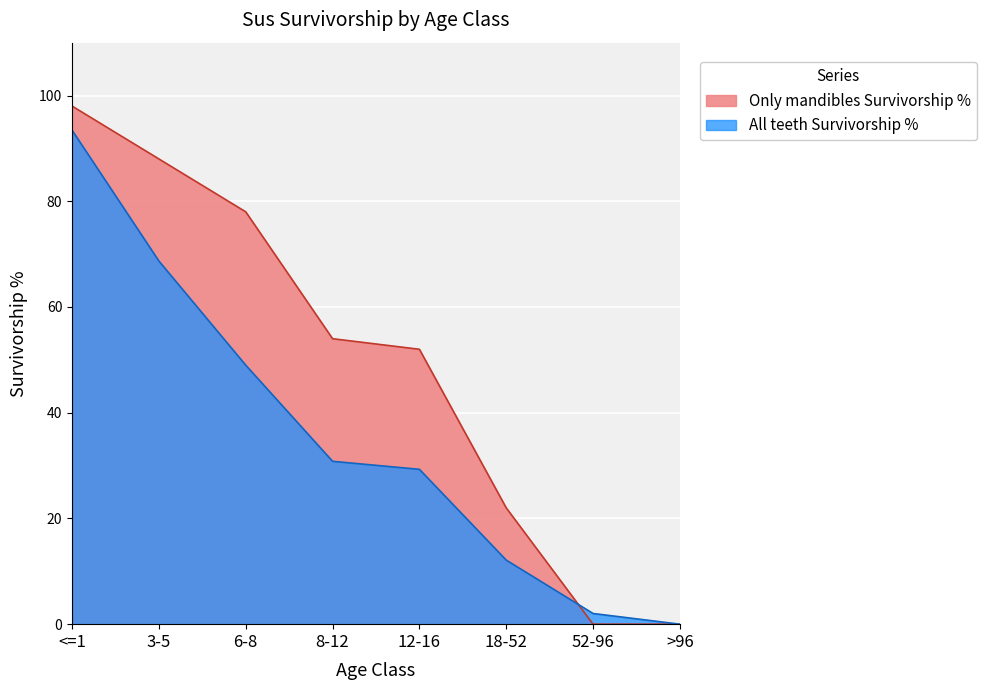

How many lines are shown in the chart?

2